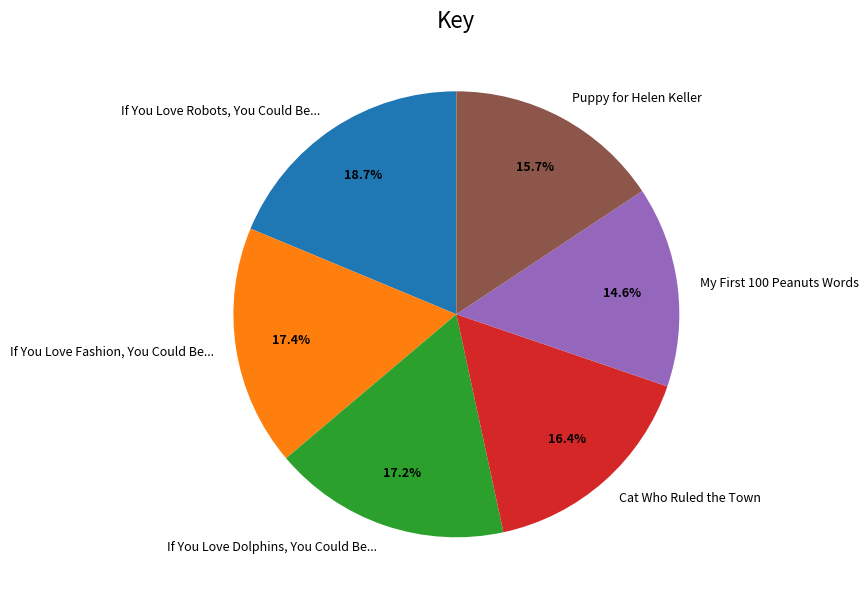

Which slice is the smallest?

My First 100 Peanuts Words